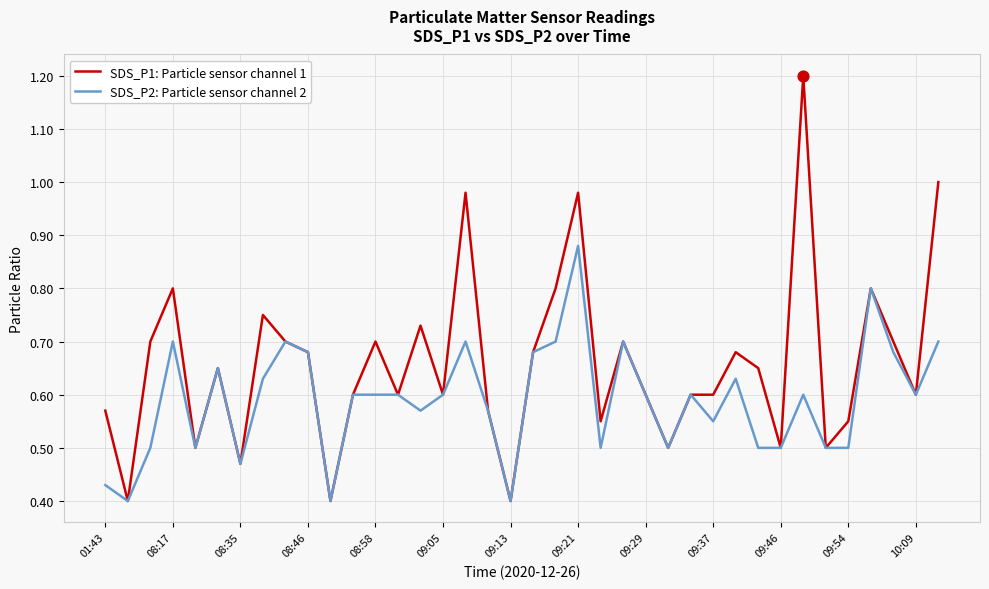

Which series has the largest total across all categories?

SDS_P1: Particle sensor channel 1